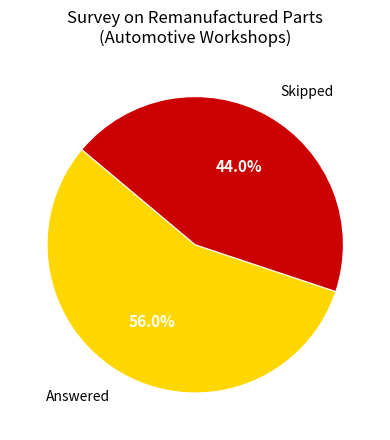

What percentage do Skipped and Answered together represent?

100.0%